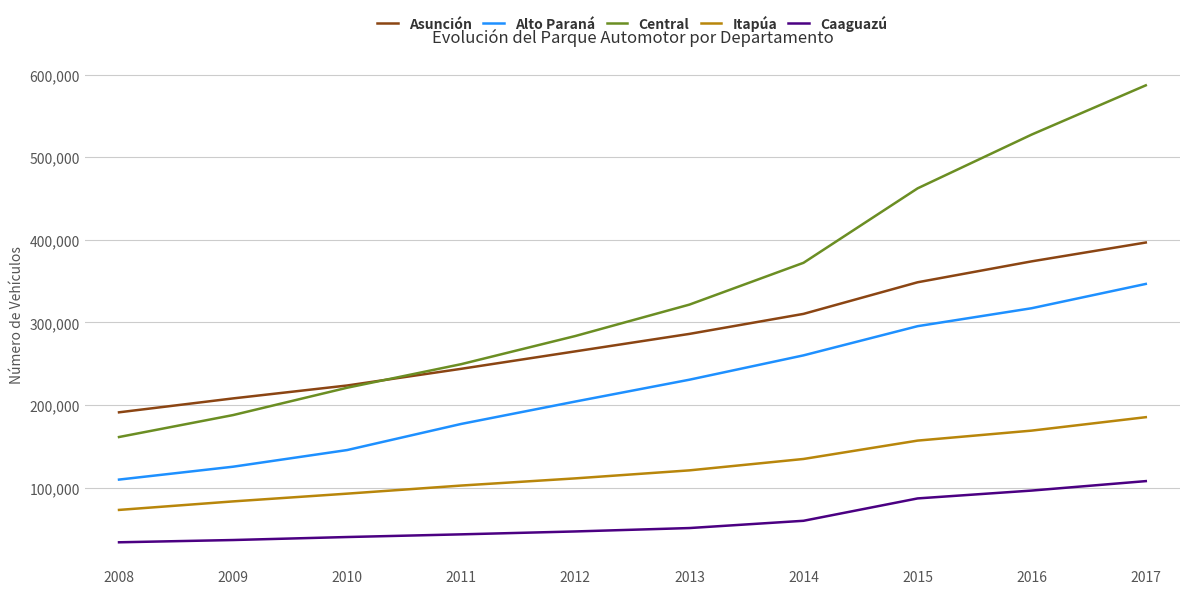

What is the total value across all series at 2011?

816003